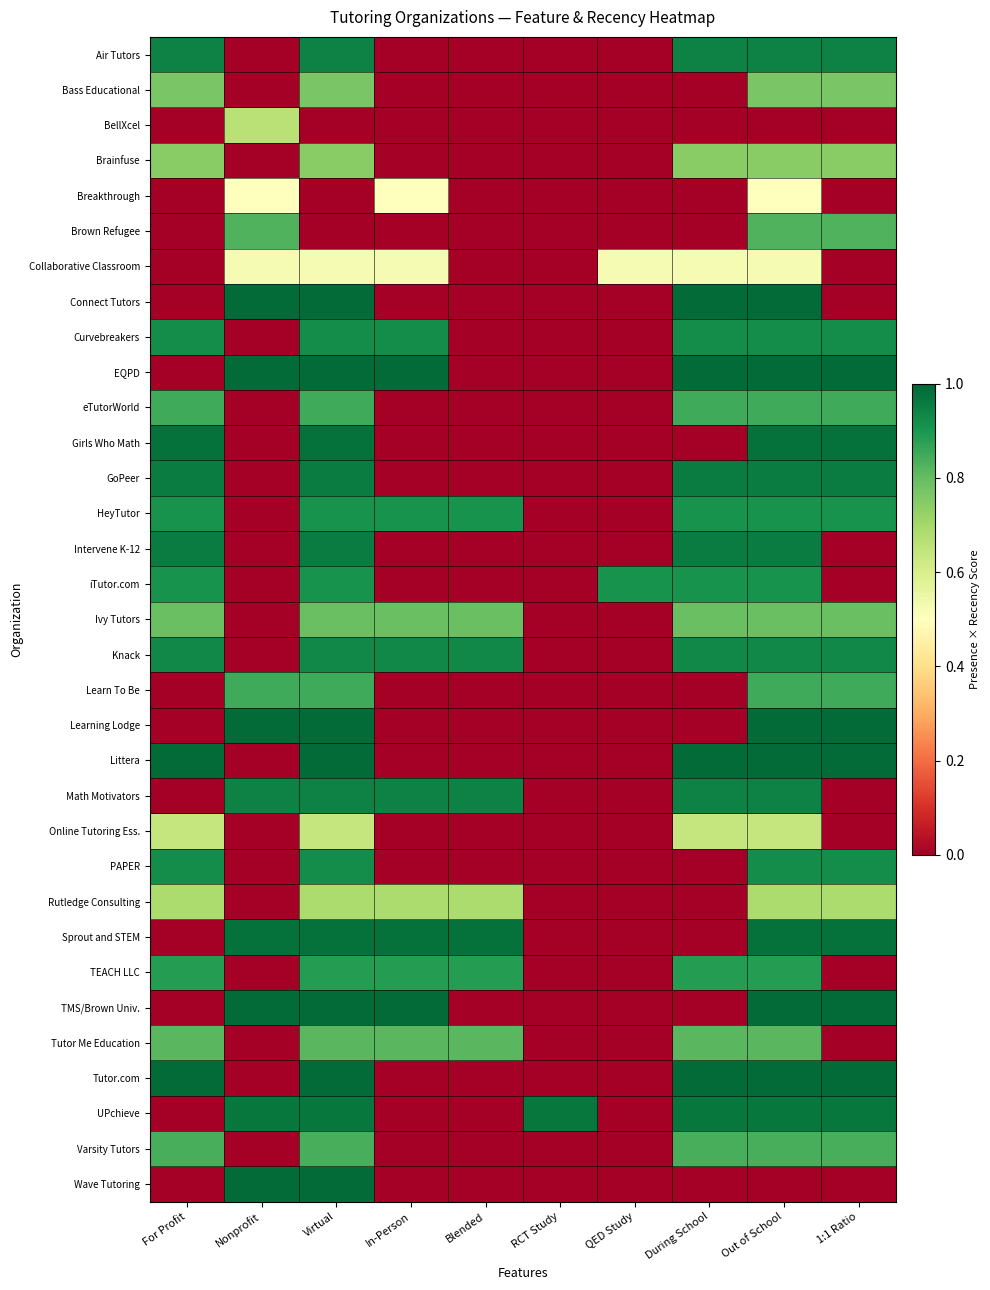

Which has a higher value, QED Study or Nonprofit?

QED Study